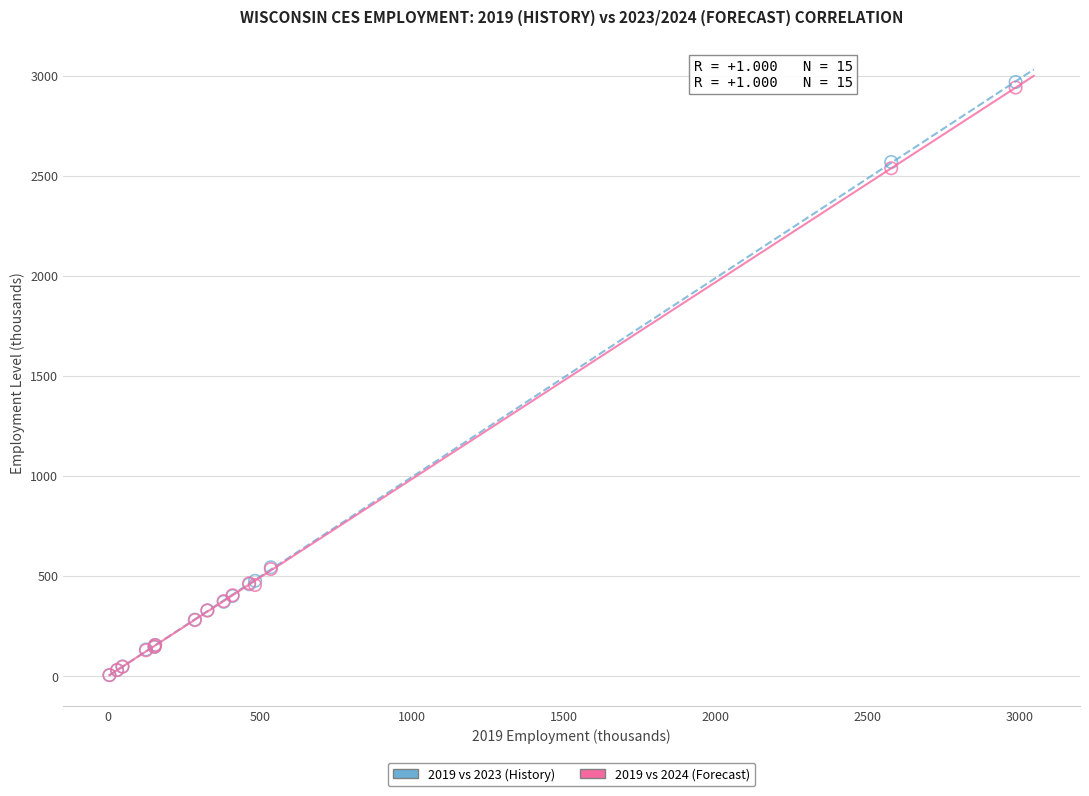

What are all the series names shown in the legend?

2019 vs 2023 (History), 2019 vs 2024 (Forecast)